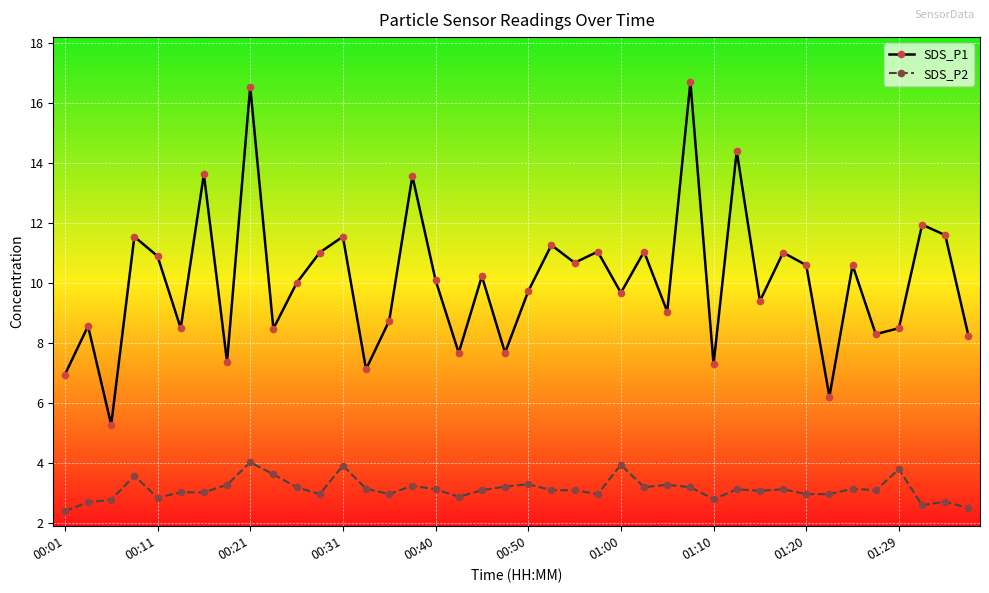

Which series has the widest spread of values?

SDS_P1